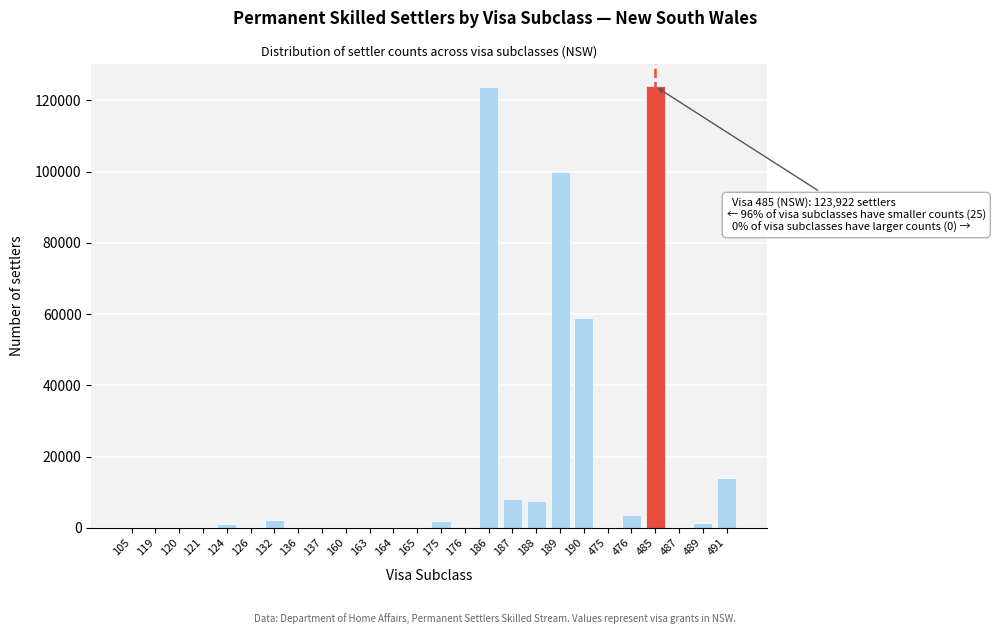

What is the change in value from 126 to 187?

+8083